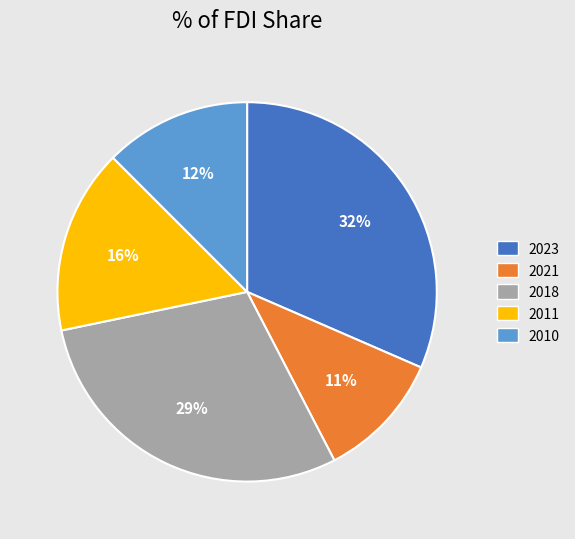

Does any single category account for the majority?

No